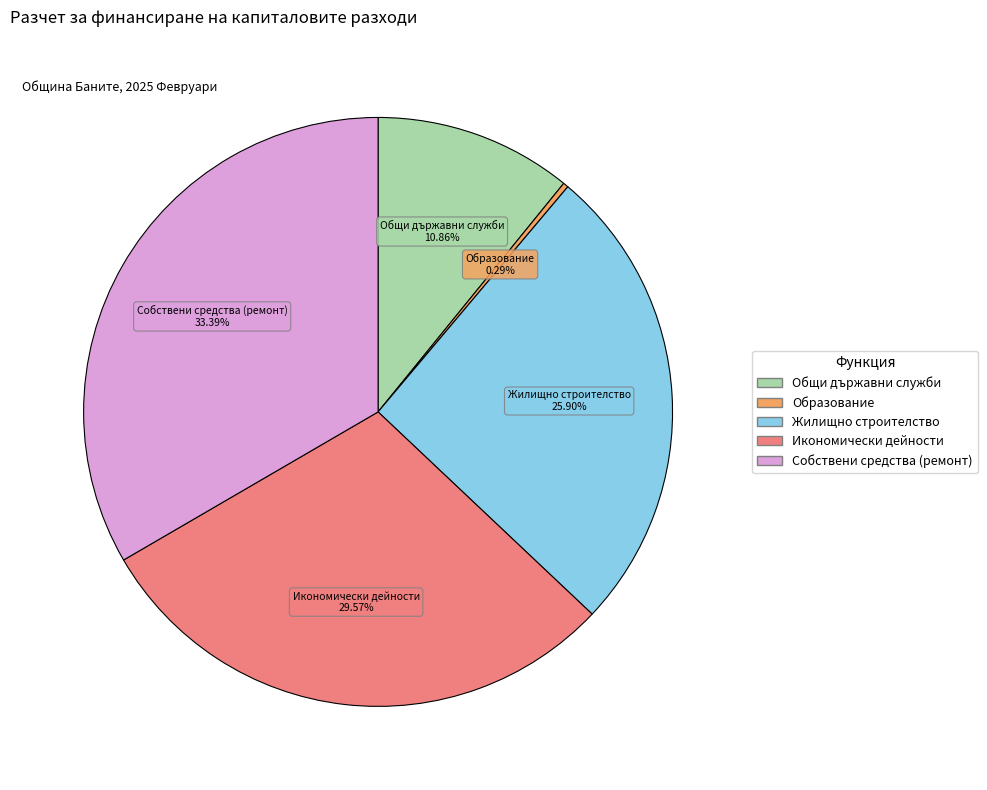

Count the number of slices in the pie.

5